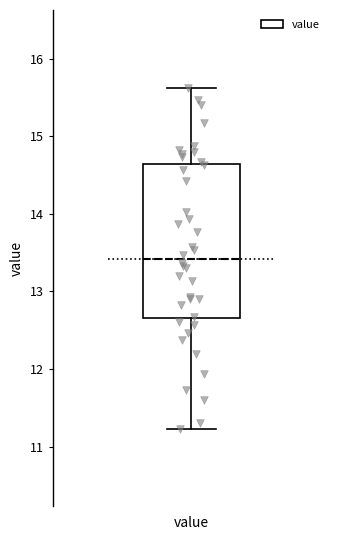

Transcribe this box plot: give where the median line is, the range the box spans, and where the two whiskers end, as read against the y-axis. The values are not printed on the chart, so give them approximately, as read against the axis.

median 13.4, box 12.7 to 14.6, whiskers 11.2 to 15.6